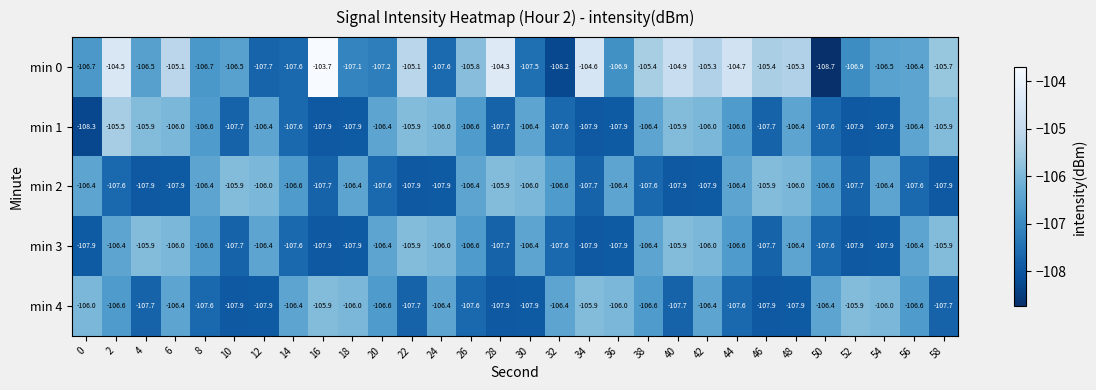

True or false: min 0 has a value of -105.3 at 42.

True